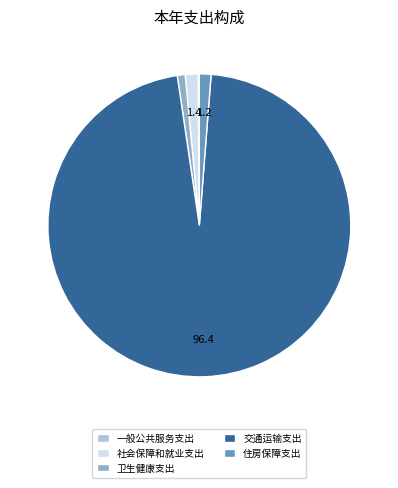

True or false: 社会保障和就业支出 accounts for 1% of the total.

True